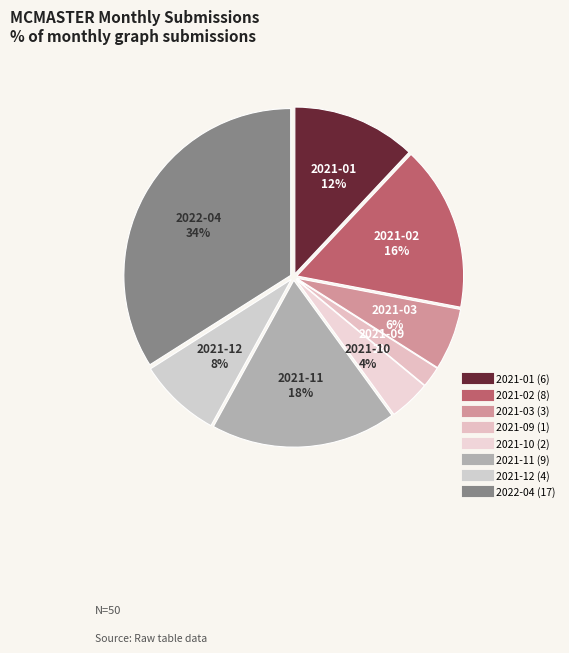

To the nearest percent, what percentage of the pie is 2022-04?

34%